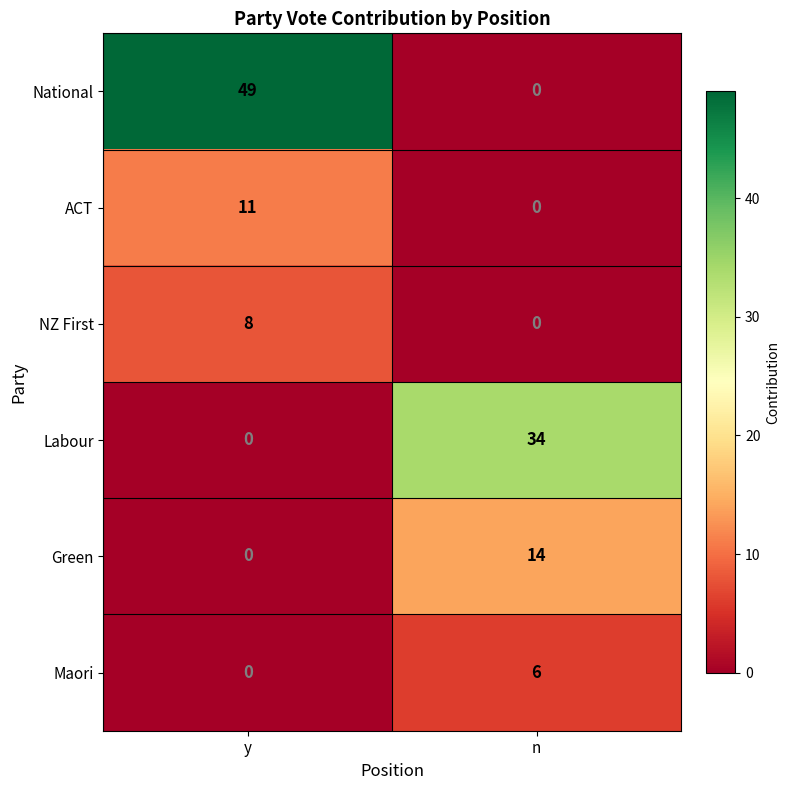

Is it true that Green equals 23 at n?

False